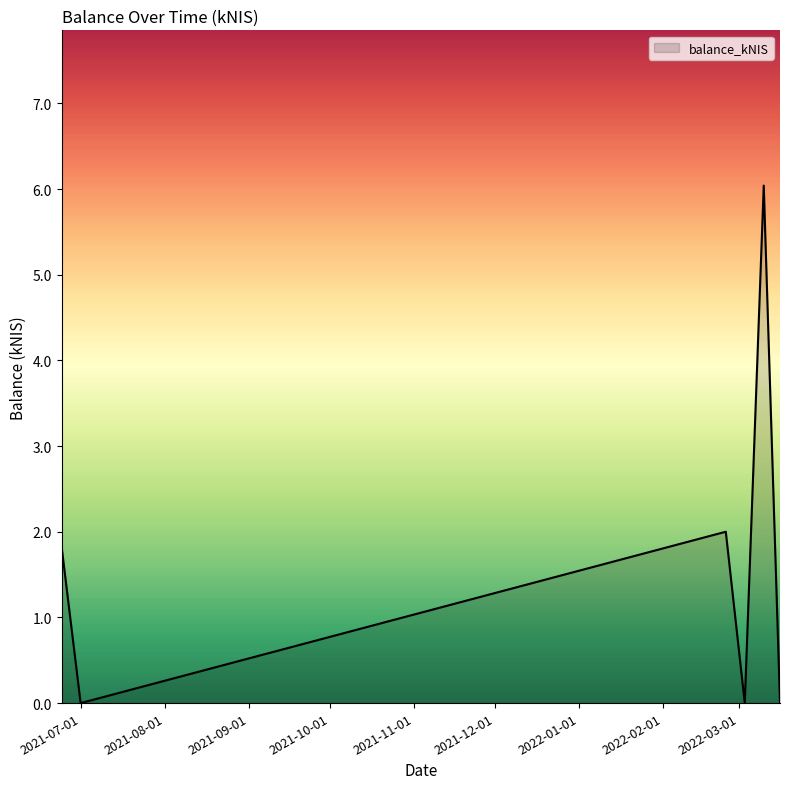

What is the difference between the maximum and minimum values?

6.0